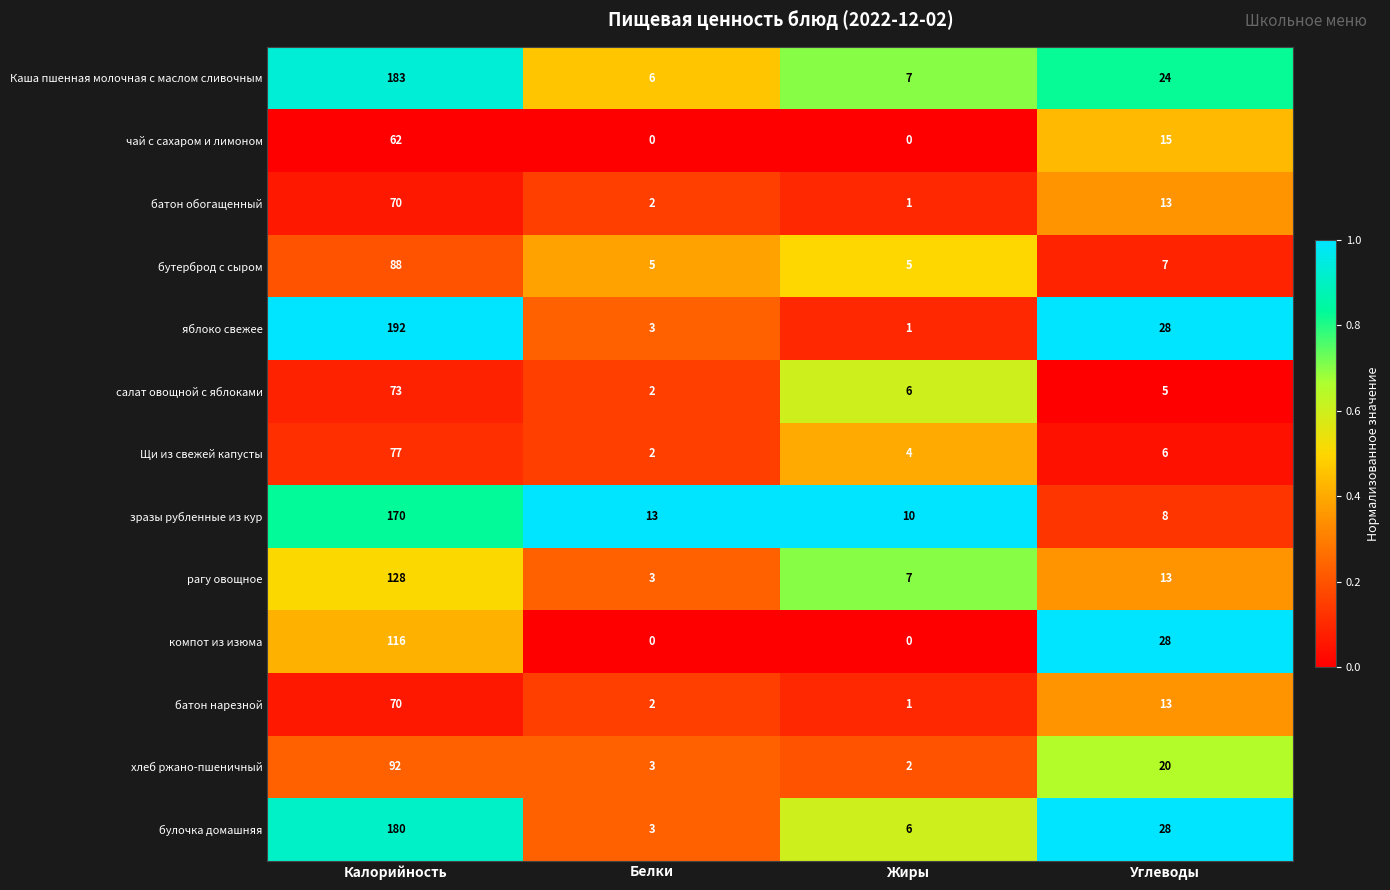

How many categories are shown in the chart?

4